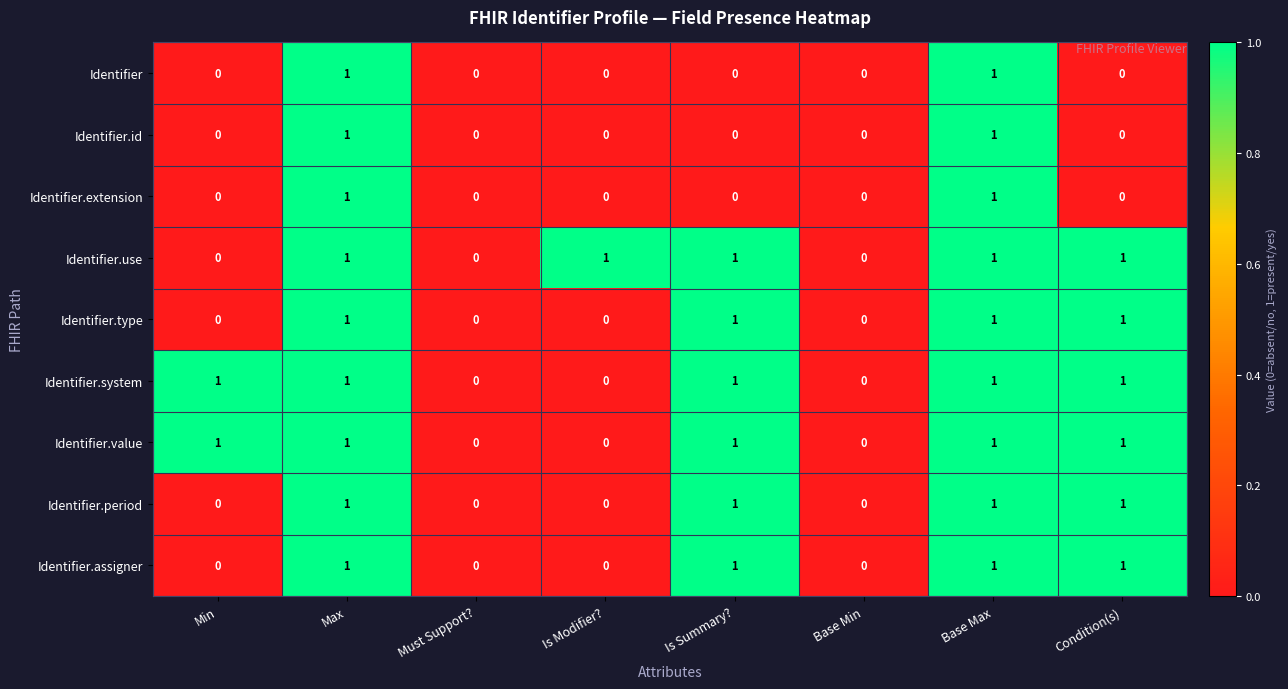

What is the sum of all Identifier.type values?

4